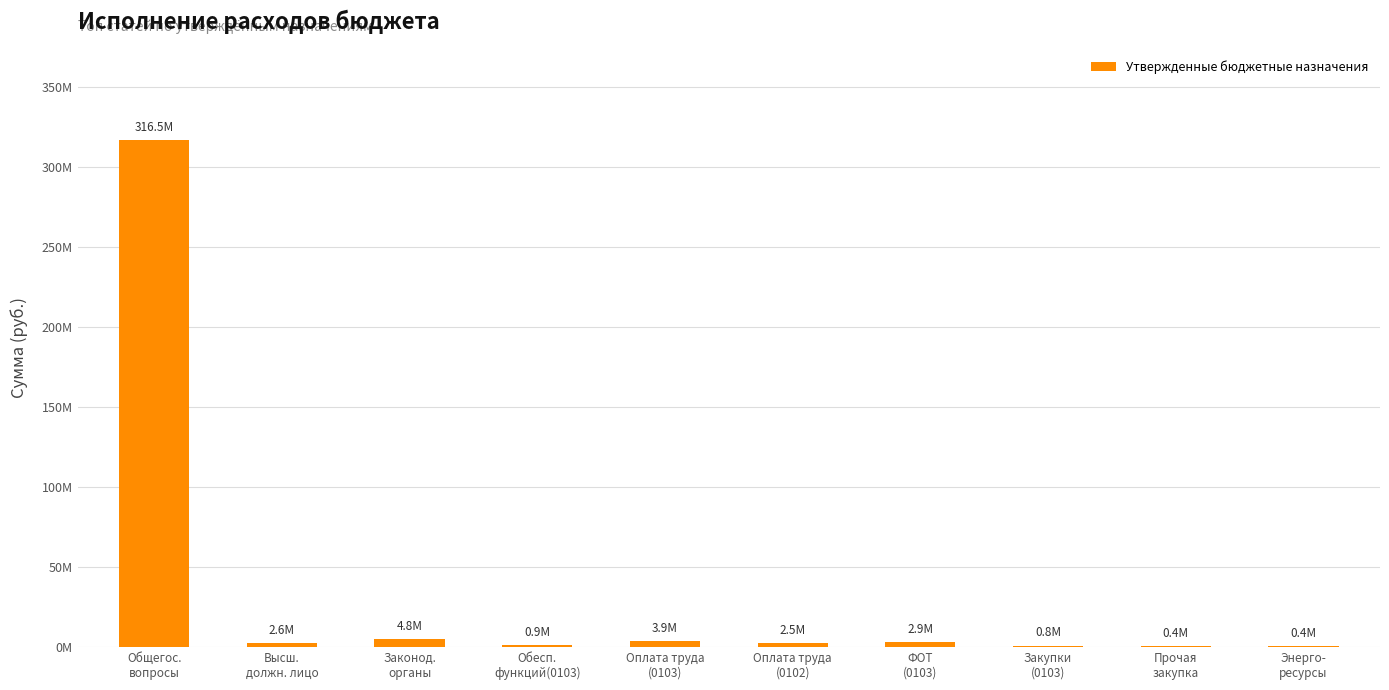

What is the label of the 3rd bar from the left?

Законод.
органы